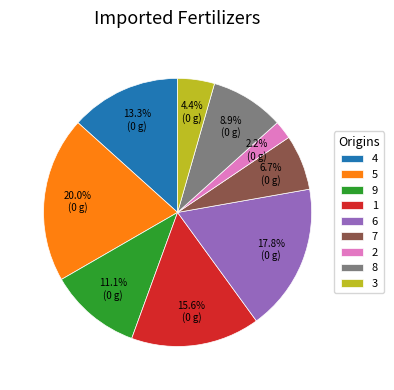

Is it true that 7 is 7% of the pie?

True